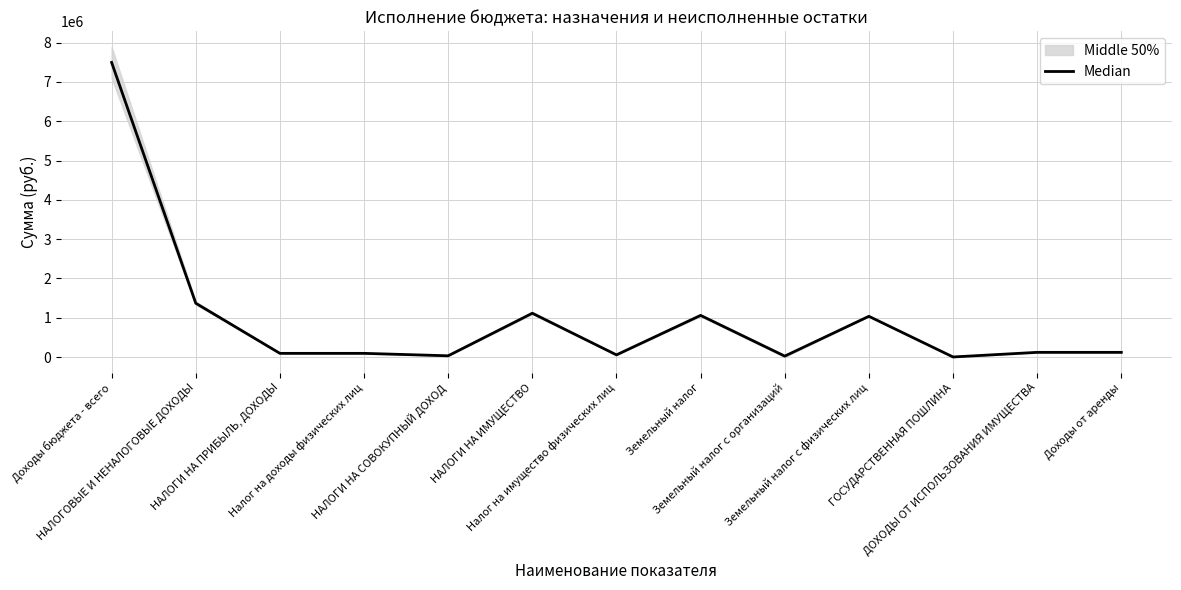

At which category does the data reach its first local peak?

НАЛОГИ НА ИМУЩЕСТВО